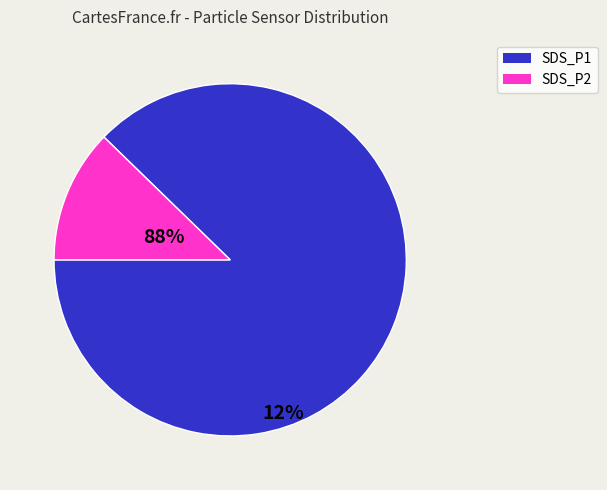

Between SDS_P1 and SDS_P2, which is larger?

SDS_P1